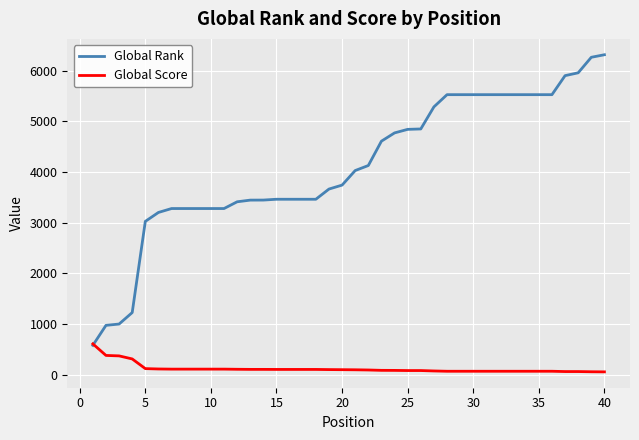

Which series has the largest total across all categories?

Global Rank